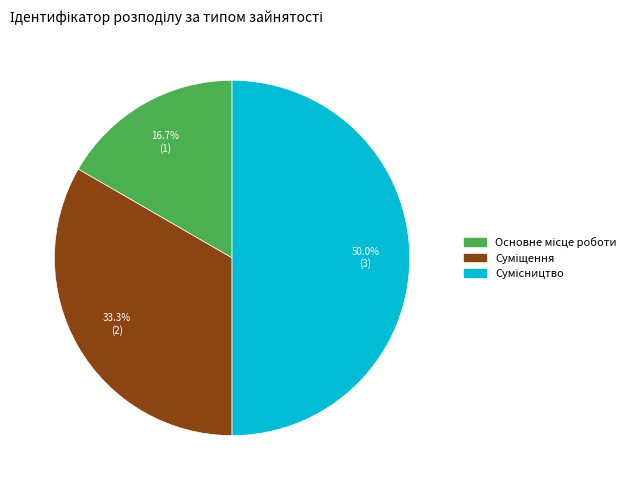

Count the number of slices in the pie.

3